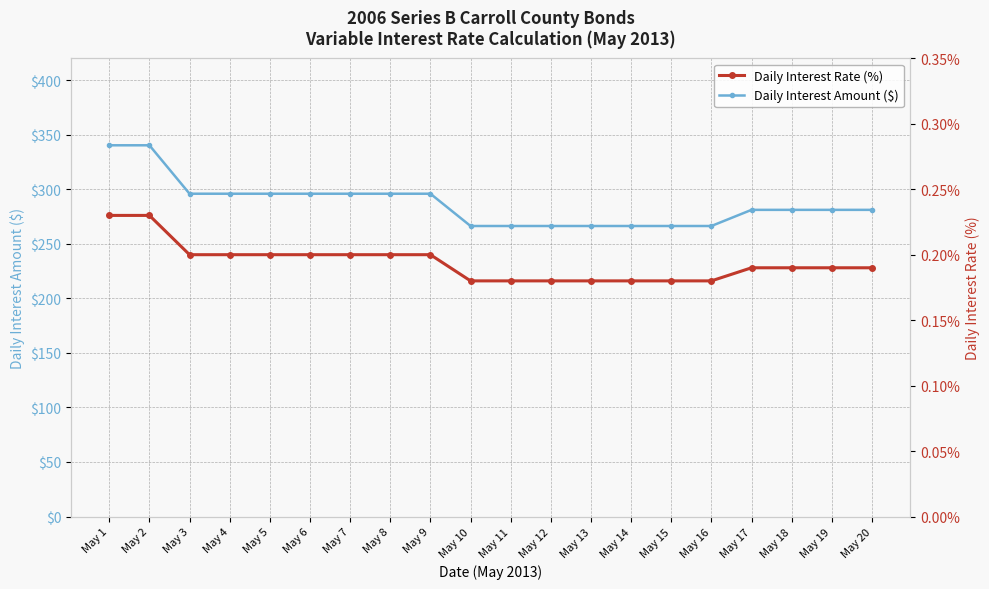

Reading left to right, transcribe all the data shown in this chart.

Daily Interest Amount ($): 340.3	340.3	295.9	295.9	295.9	295.9	295.9	295.9	295.9	266.3	266.3	266.3	266.3	266.3	266.3	266.3	281.1	281.1	281.1	281.1
Daily Interest Rate (%): 0.2	0.2	0.2	0.2	0.2	0.2	0.2	0.2	0.2	0.2	0.2	0.2	0.2	0.2	0.2	0.2	0.2	0.2	0.2	0.2